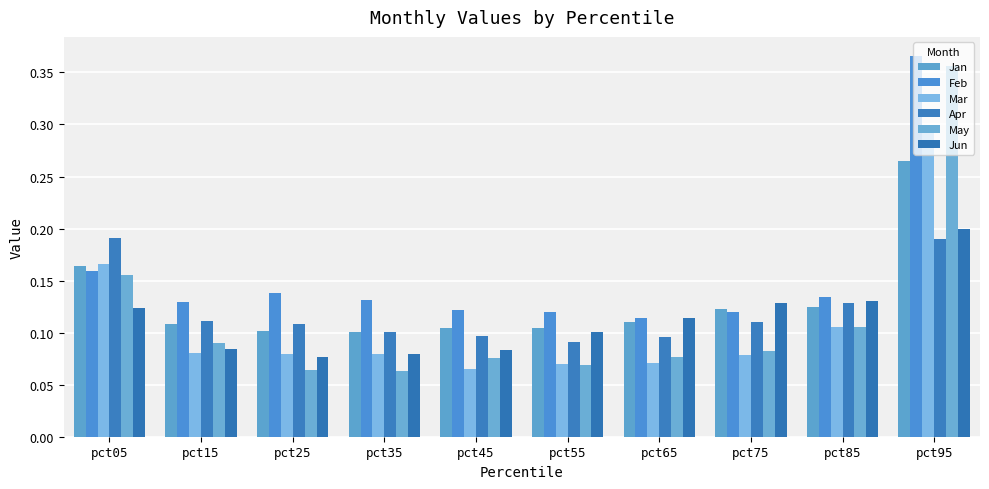

What is the maximum value for Mar?

0.3